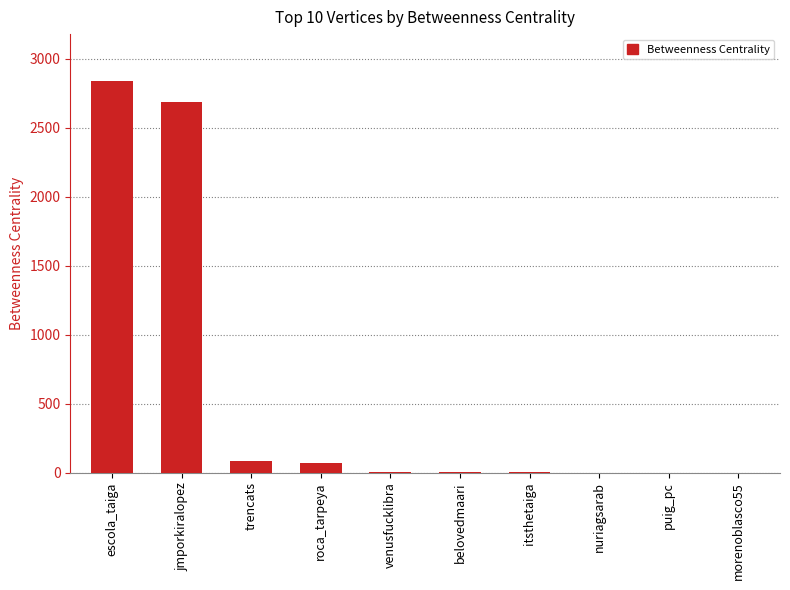

True or false: the data shows 0.0 at puig_pc.

True